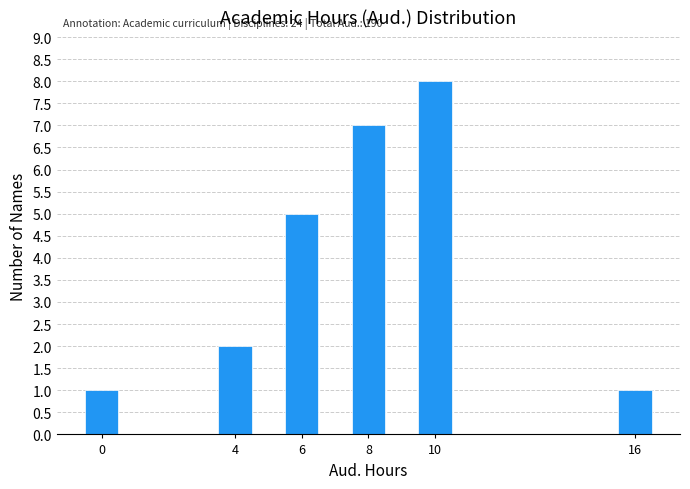

Over which range of the x-axis is the bar tallest?

9.5 to 10.5